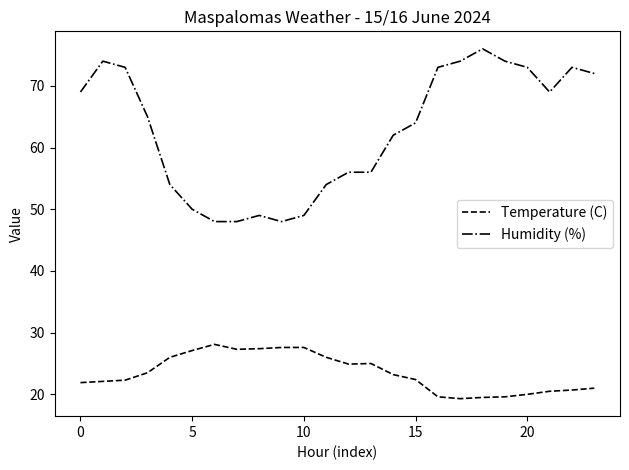

Which series has the largest range (max minus min)?

Humidity (%)